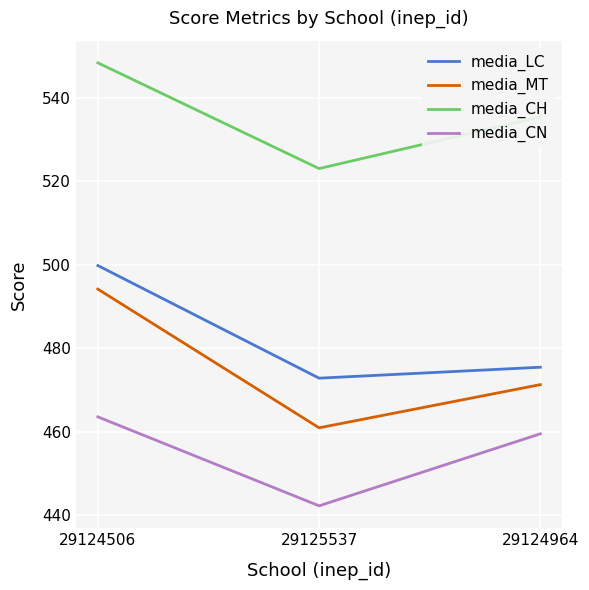

What position from the left is 29125537?

2